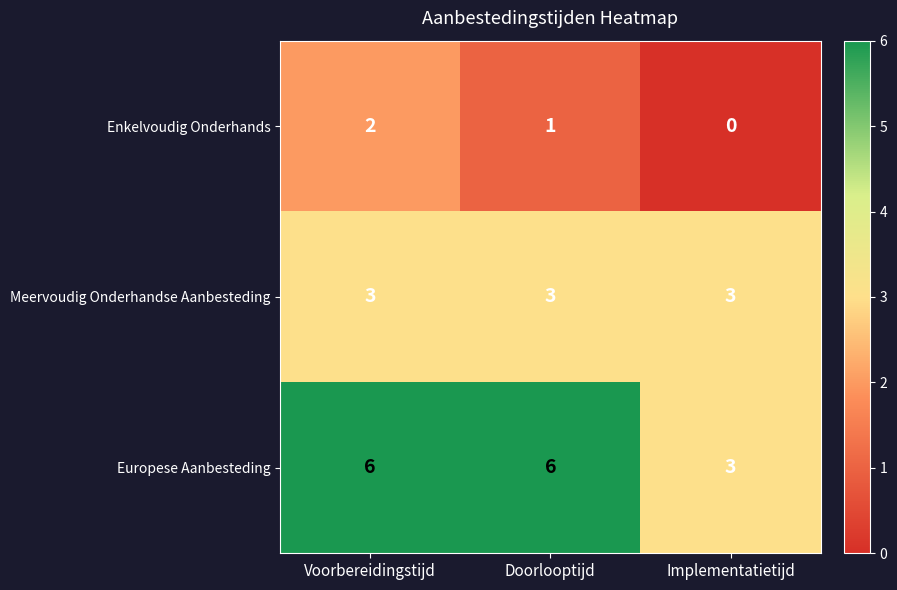

True or false: Europese Aanbesteding has a value of 6 at Voorbereidingstijd.

True